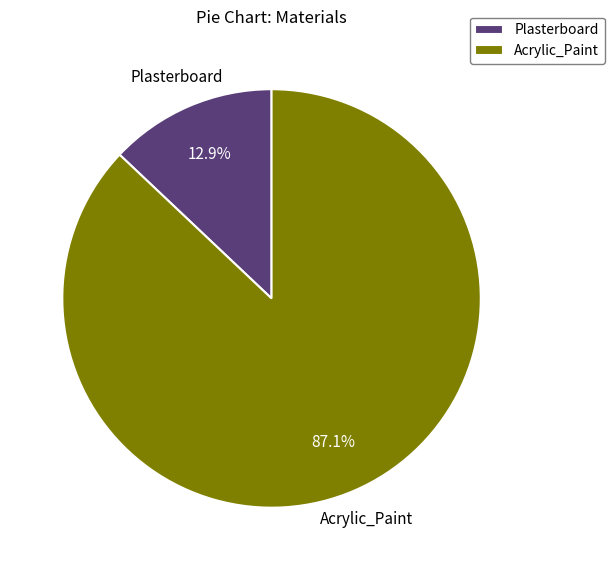

Between Plasterboard and Acrylic_Paint, which is larger?

Acrylic_Paint